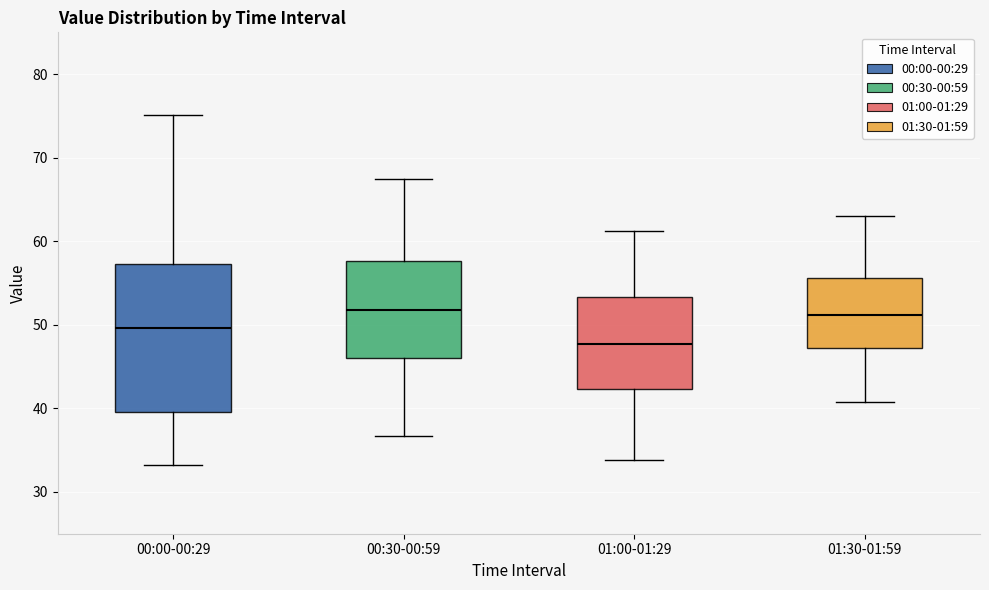

Which box's median line is the lowest?

01:00-01:29